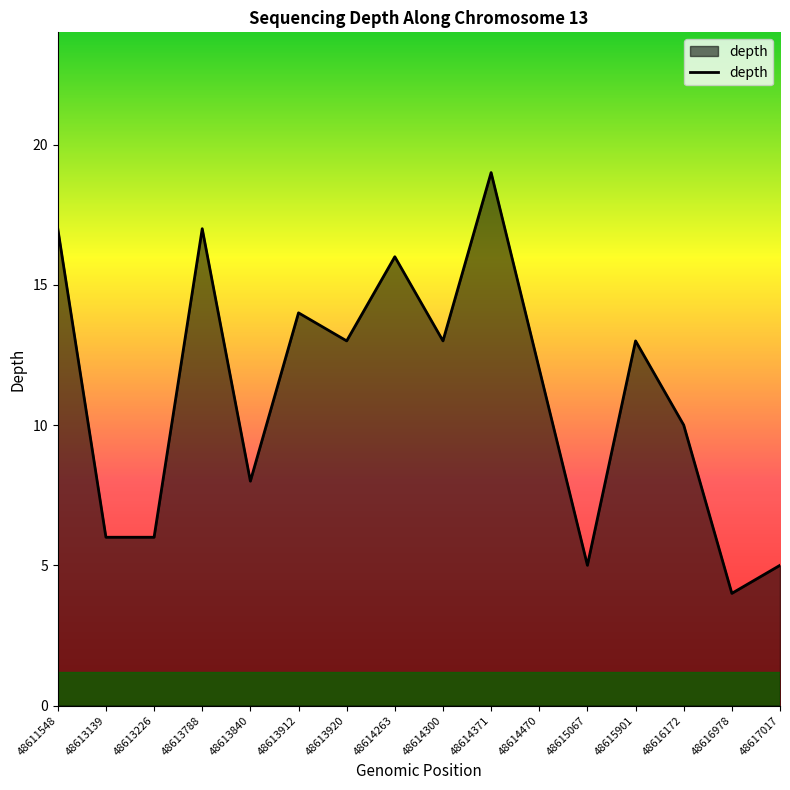

Read the value at 48613139.

6